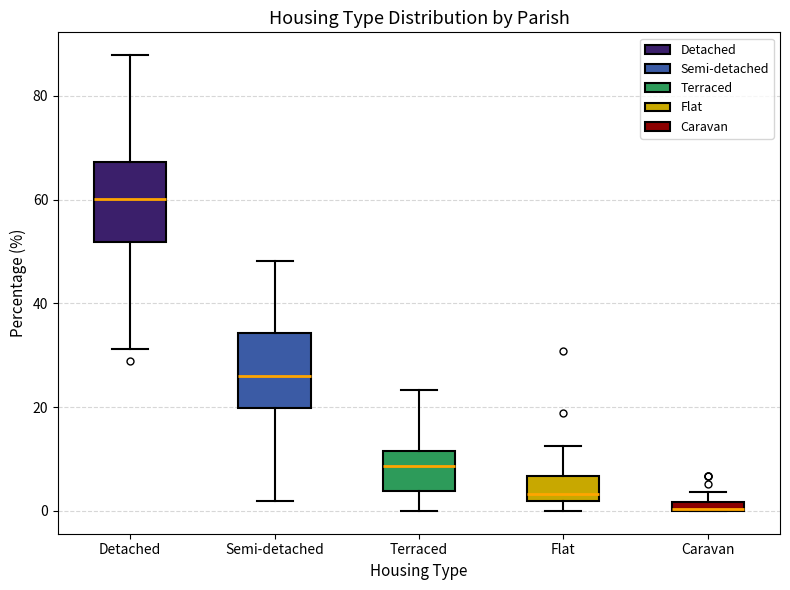

Where does the lower whisker of the box for Detached end on the y-axis? The values are not printed on the chart, so give them approximately, as read against the axis.

32